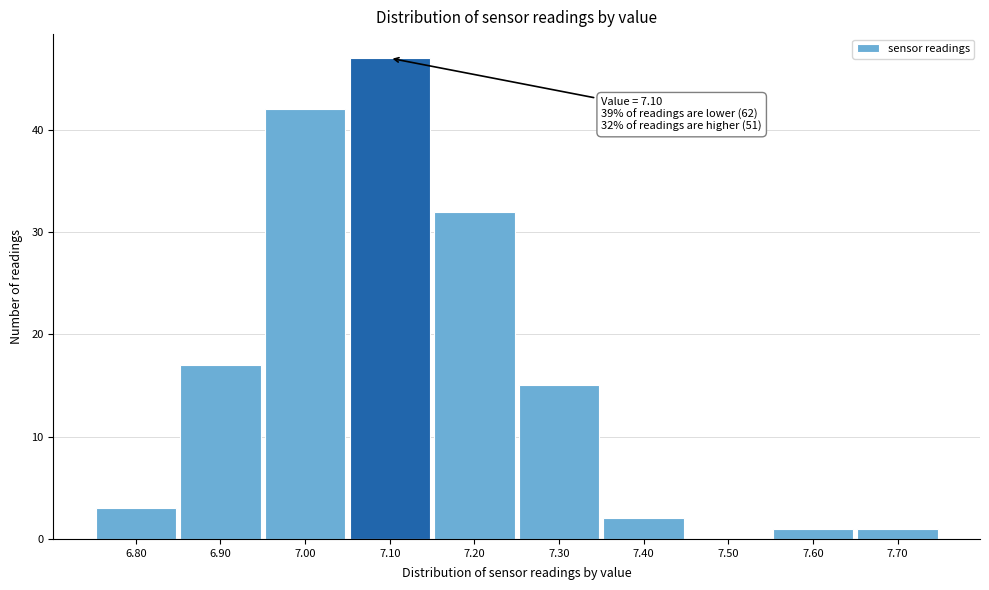

Which range on the x-axis has the tallest bar?

7.05 to 7.15